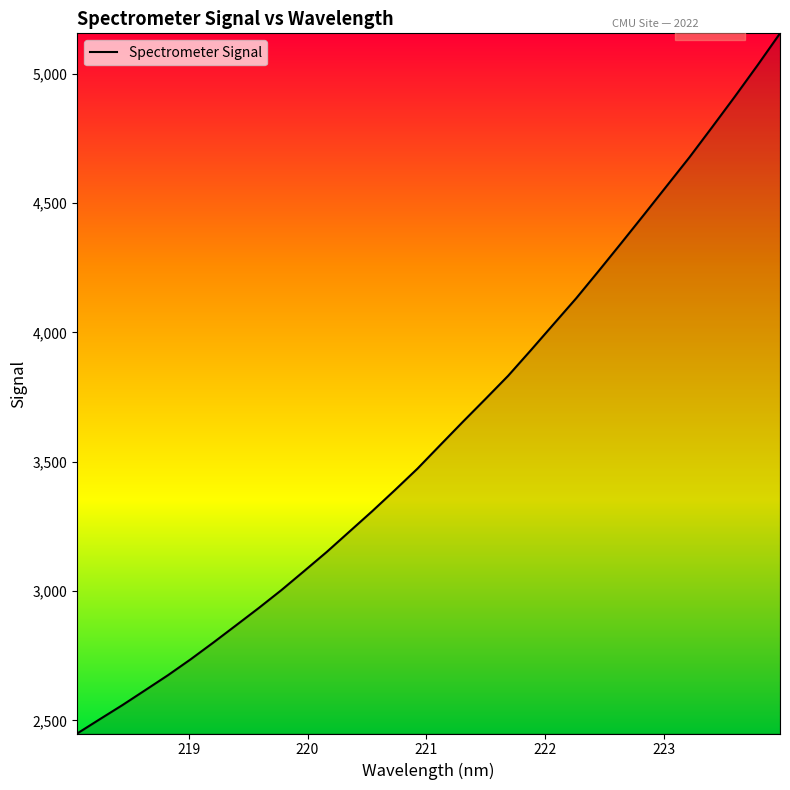

What is the greatest value displayed?

5156.4